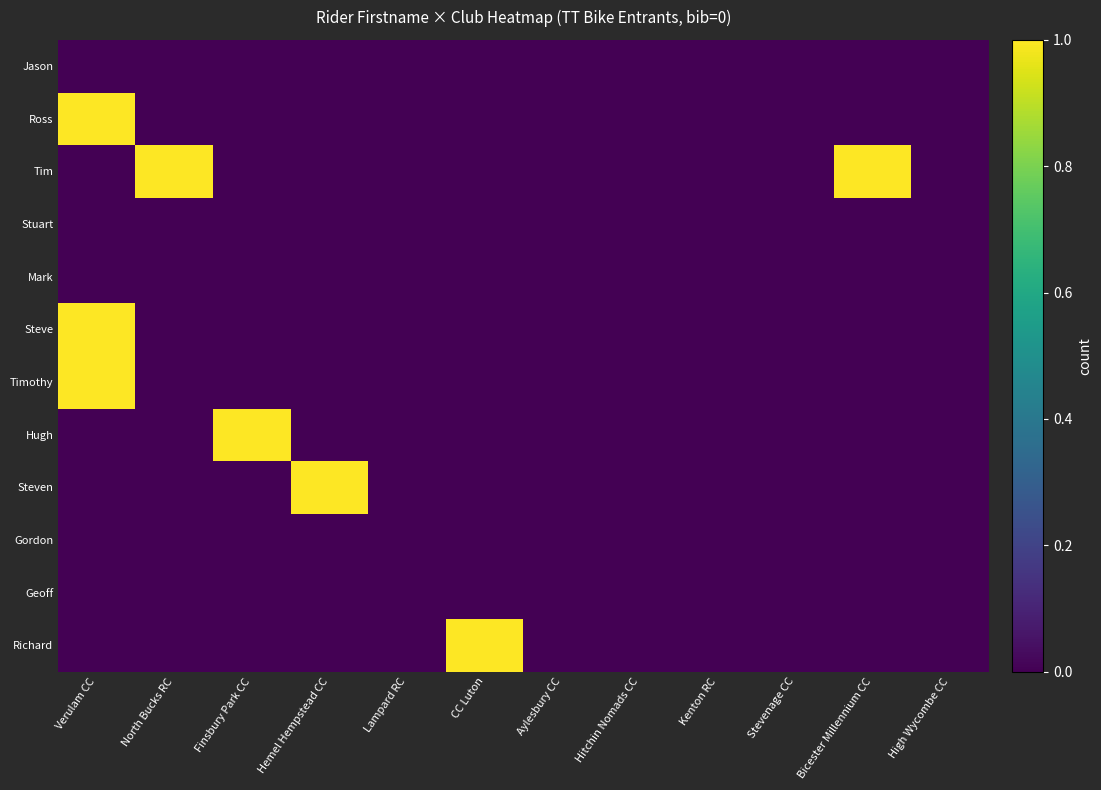

Which series has the largest range (max minus min)?

Ross